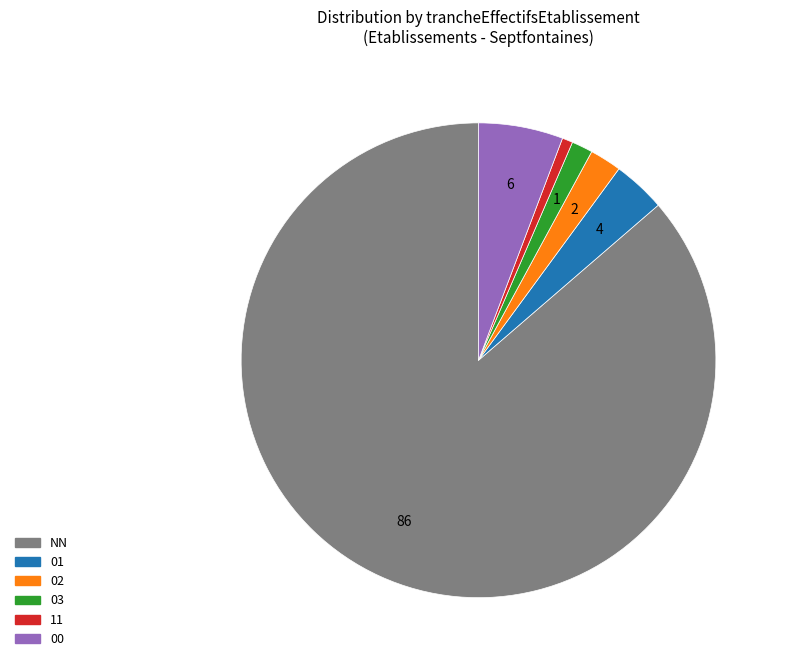

Which slice is the smallest?

11